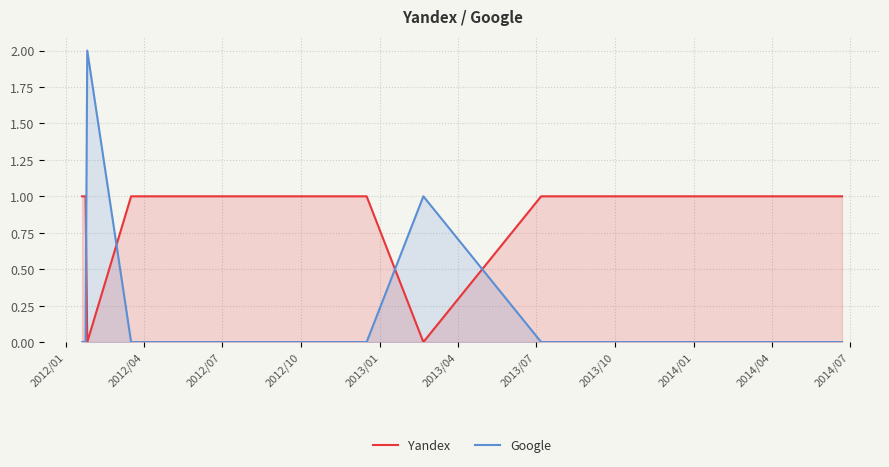

List the series in order of their peak value, lowest first.

Yandex, Google